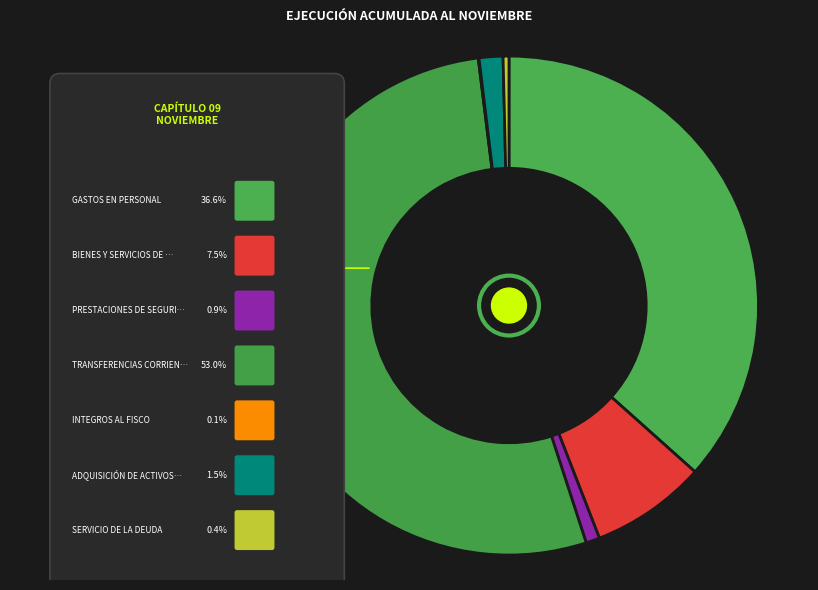

Combined, do INTEGROS AL FISCO and SERVICIO DE LA DEUDA account for over 50%?

No